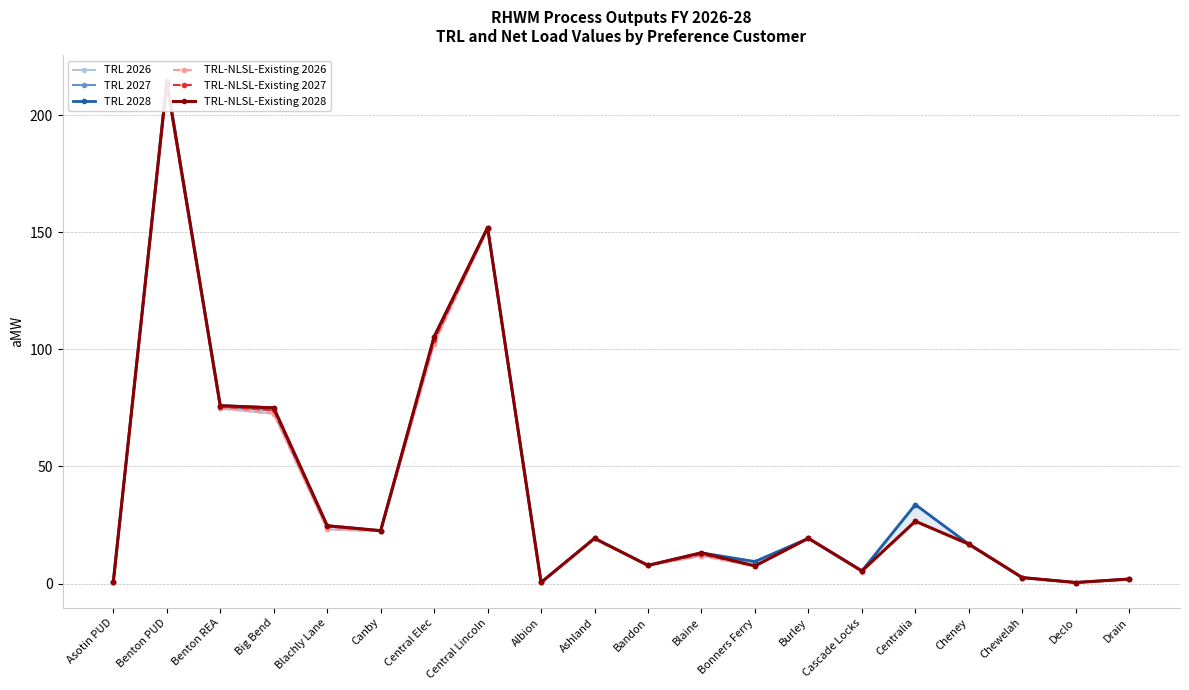

Which series changed the most between Asotin PUD and Canby?

TRL 2028